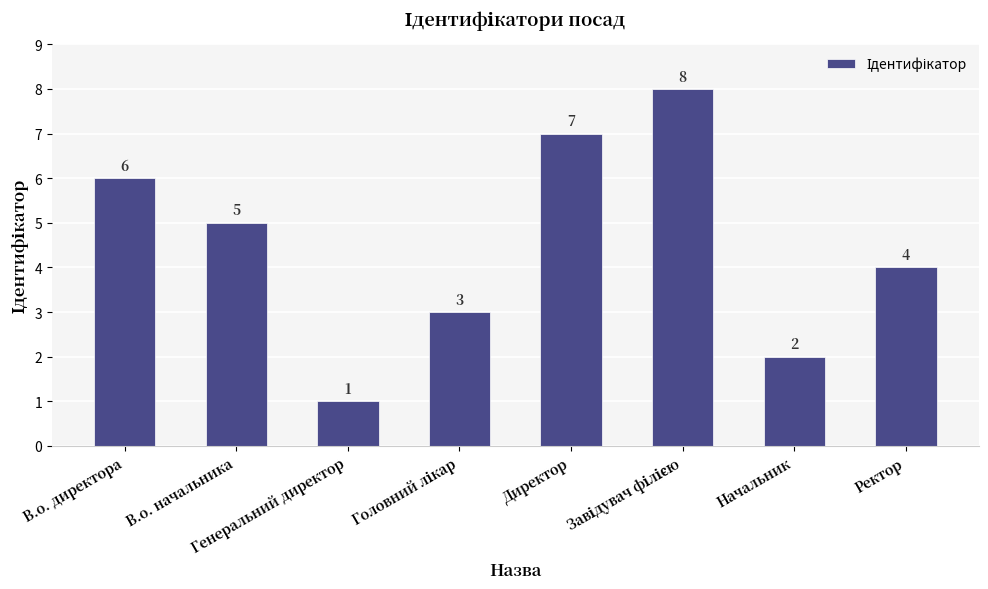

The chart shows a value of 0 at Генеральний директор. True or false?

False